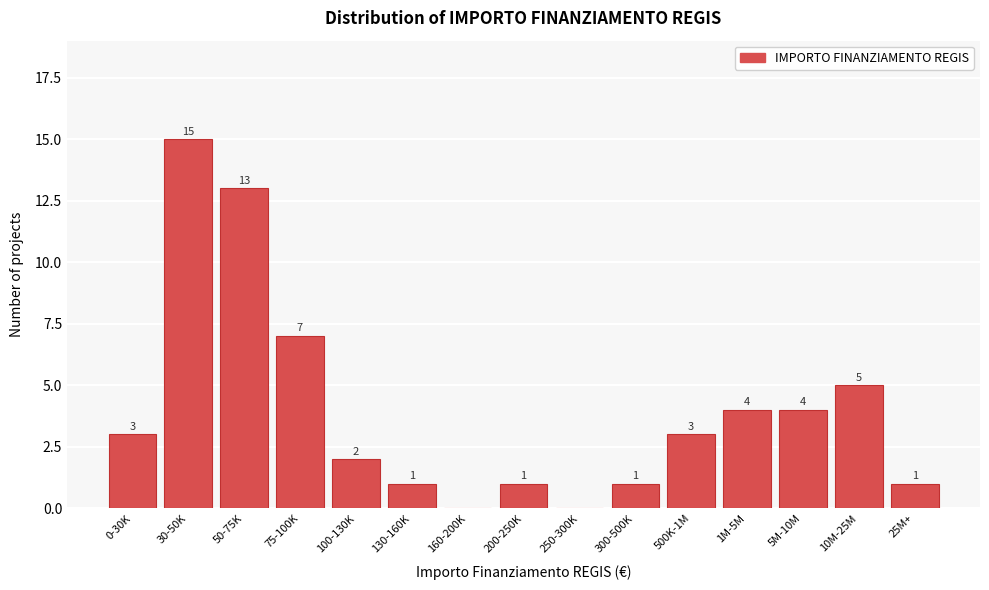

Reading left to right, what are all the values shown in this chart?

0-30K=3	30-50K=15	50-75K=13	75-100K=7	100-130K=2	130-160K=1	160-200K=0	200-250K=1	250-300K=0	300-500K=1	500K-1M=3	1M-5M=4	5M-10M=4	10M-25M=5	25M+=1